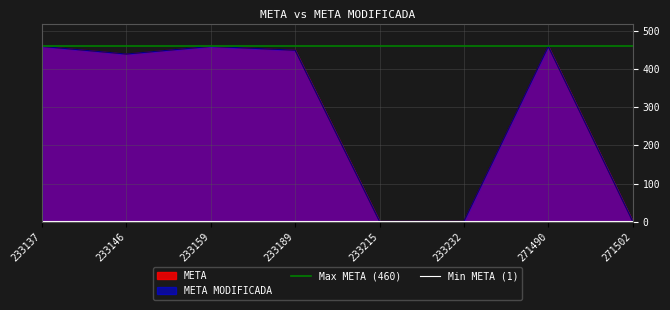

What is the highest value of the Min META (1) series?

1